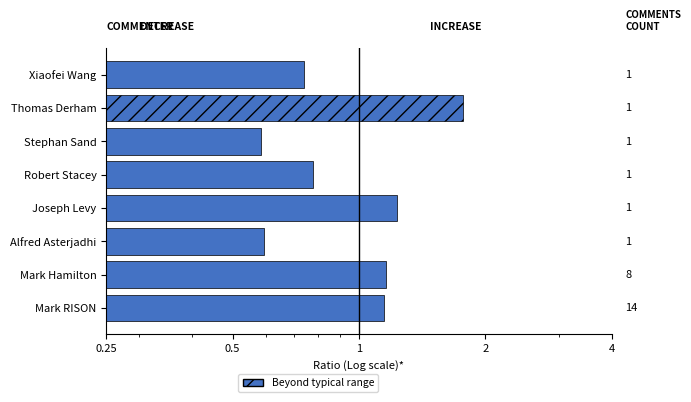

Count the number of data series in this chart.

1